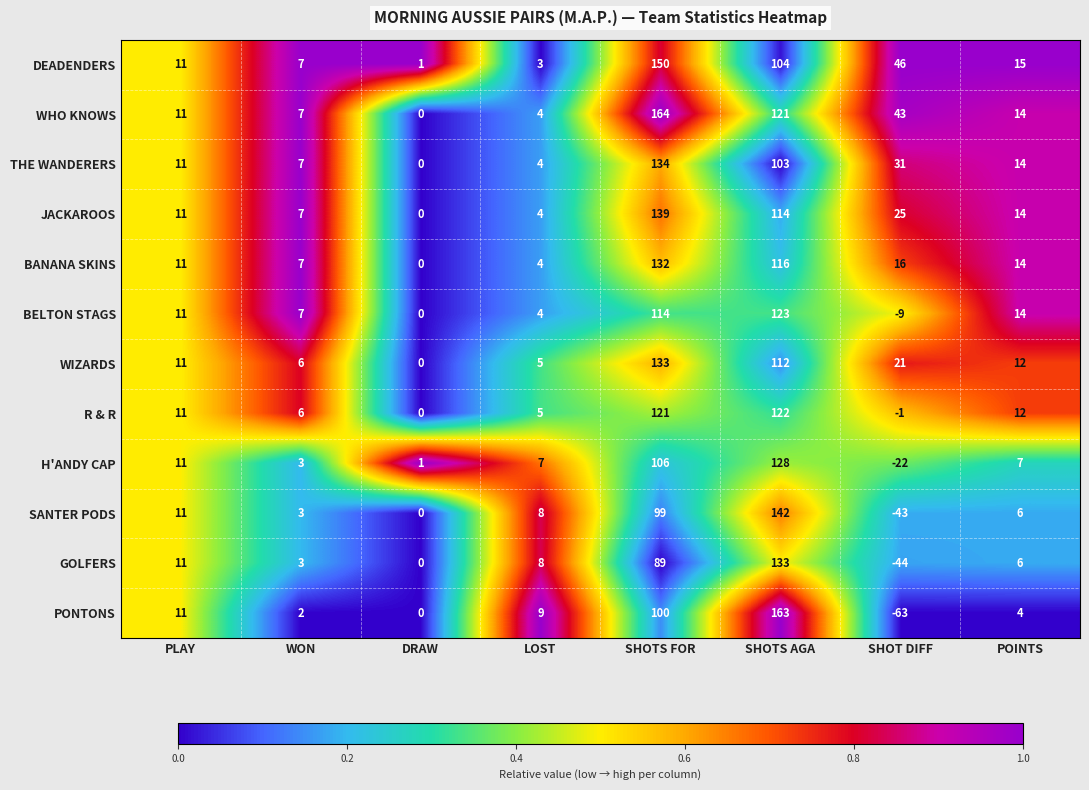

What is the spread (max minus min) of values at POINTS?

11